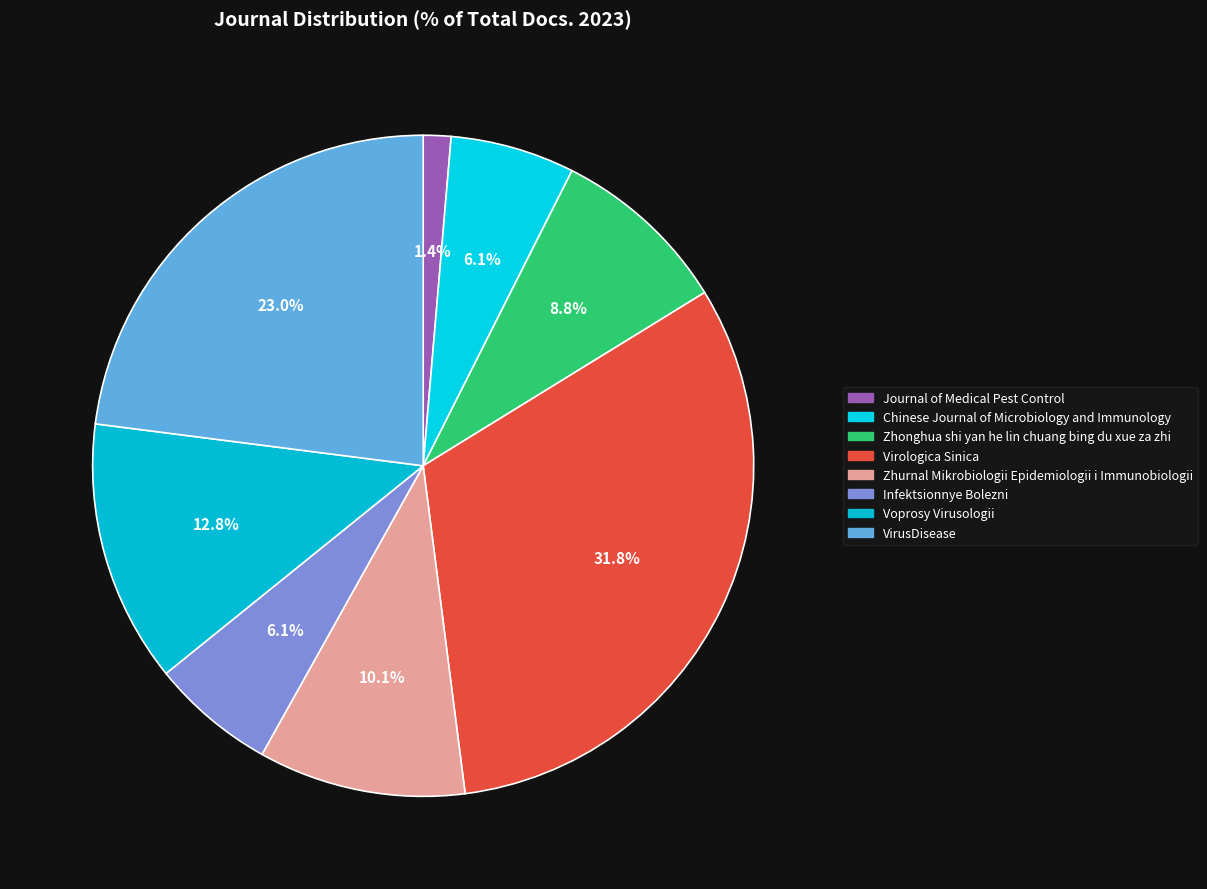

How many slices are in this pie chart?

8